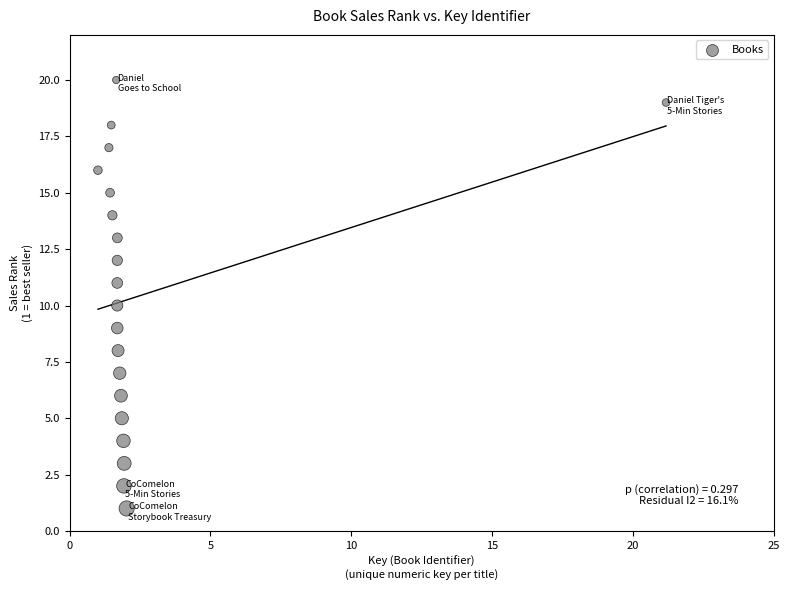

What is the range of Y values (max minus min)?

19